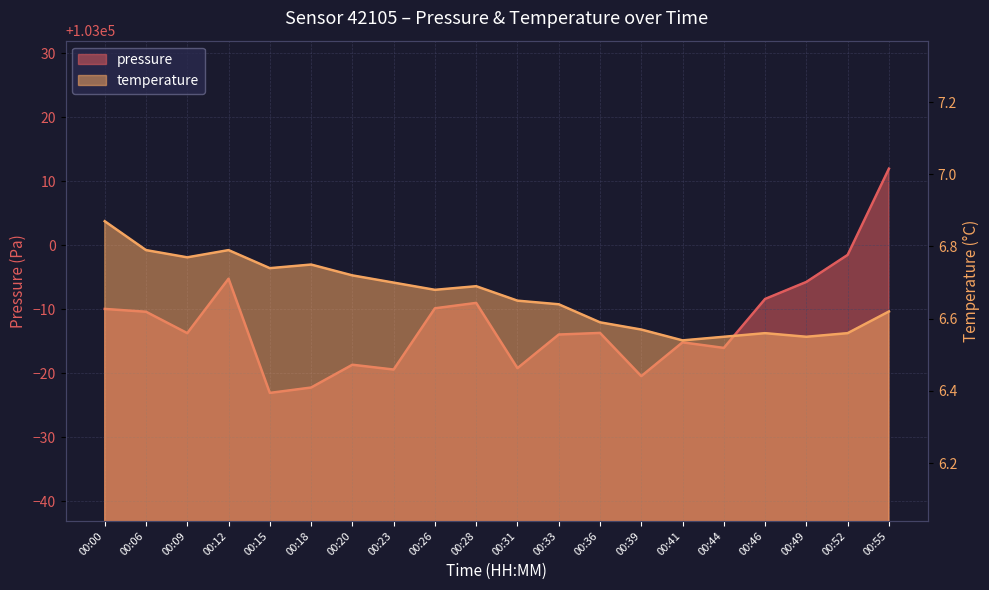

What is the value of the pressure point at the 1st from the left?

102990.0